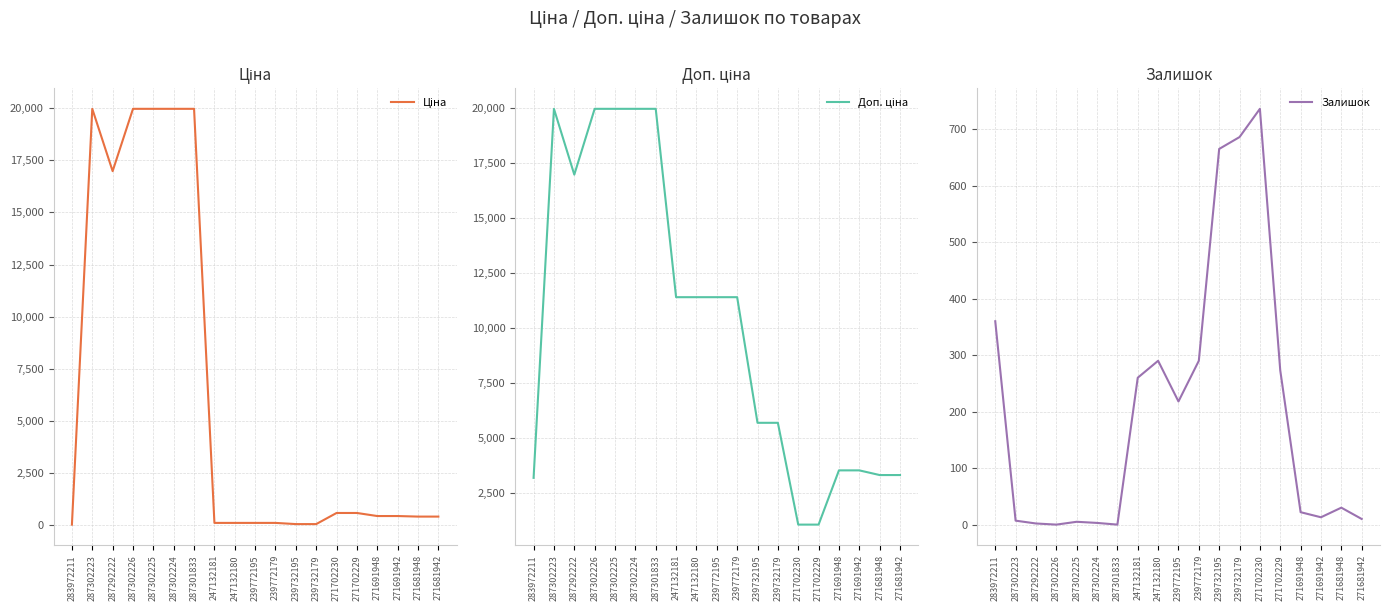

Rank the series by their average value, from lowest to highest.

Залишок, Ціна, Доп. ціна